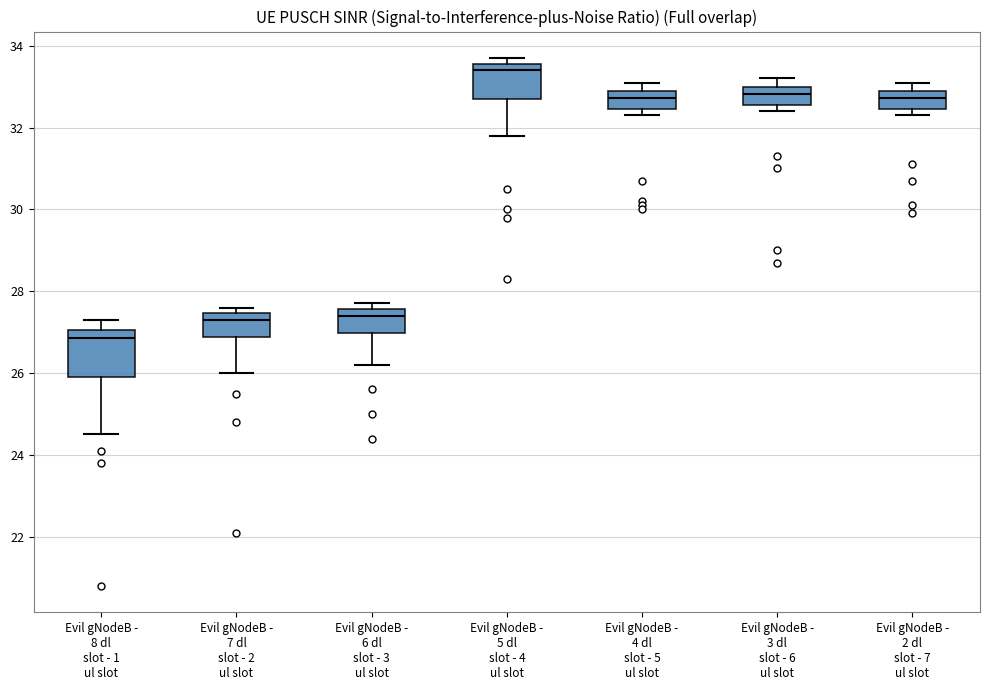

Where is the upper edge of the box for Evil gNodeB - 3 dl slot - 6 ul slot on the y-axis? The values are not printed on the chart, so give them approximately, as read against the axis.

33.0